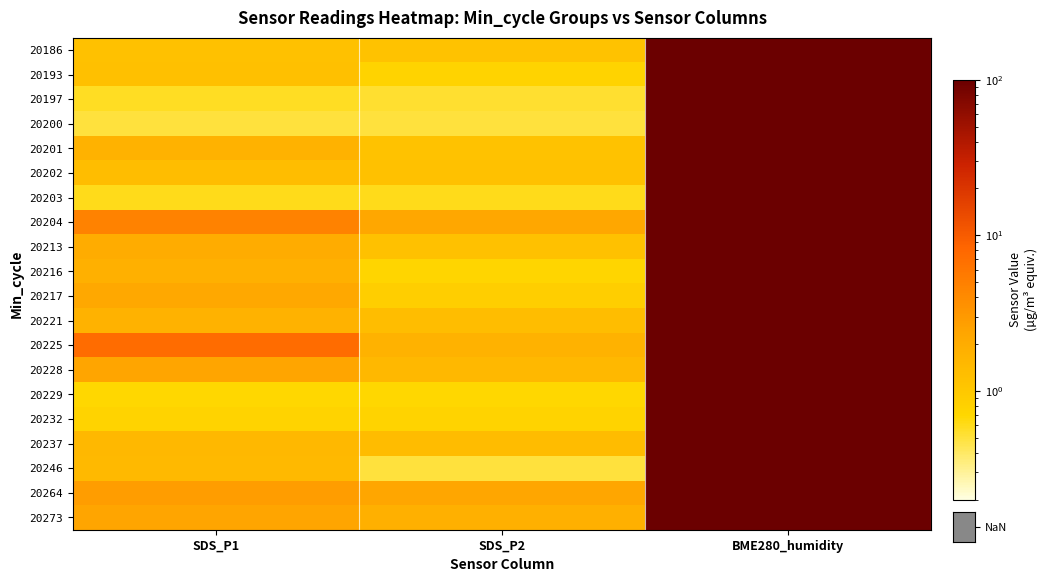

Reading left to right, transcribe all the data shown in this chart.

20186: SDS_P1=1.2	SDS_P2=1.2	BME280_humidity=100.0
20193: SDS_P1=1.2	SDS_P2=0.8	BME280_humidity=100.0
20197: SDS_P1=0.6	SDS_P2=0.5	BME280_humidity=100.0
20200: SDS_P1=0.5	SDS_P2=0.5	BME280_humidity=100.0
20201: SDS_P1=1.7	SDS_P2=1.2	BME280_humidity=100.0
20202: SDS_P1=1.3	SDS_P2=1.2	BME280_humidity=100.0
20203: SDS_P1=0.6	SDS_P2=0.6	BME280_humidity=100.0
20204: SDS_P1=4.7	SDS_P2=2.2	BME280_humidity=100.0
20213: SDS_P1=2.0	SDS_P2=1.2	BME280_humidity=100.0
20216: SDS_P1=1.8	SDS_P2=0.7	BME280_humidity=100.0
20217: SDS_P1=2.2	SDS_P2=0.9	BME280_humidity=100.0
20221: SDS_P1=1.7	SDS_P2=1.3	BME280_humidity=100.0
20225: SDS_P1=7.4	SDS_P2=1.7	BME280_humidity=100.0
20228: SDS_P1=2.4	SDS_P2=1.5	BME280_humidity=100.0
20229: SDS_P1=0.7	SDS_P2=0.7	BME280_humidity=100.0
20232: SDS_P1=0.8	SDS_P2=0.8	BME280_humidity=100.0
20237: SDS_P1=1.5	SDS_P2=1.3	BME280_humidity=100.0
20246: SDS_P1=1.4	SDS_P2=0.5	BME280_humidity=100.0
20264: SDS_P1=2.8	SDS_P2=2.3	BME280_humidity=100.0
20273: SDS_P1=2.4	SDS_P2=1.8	BME280_humidity=100.0